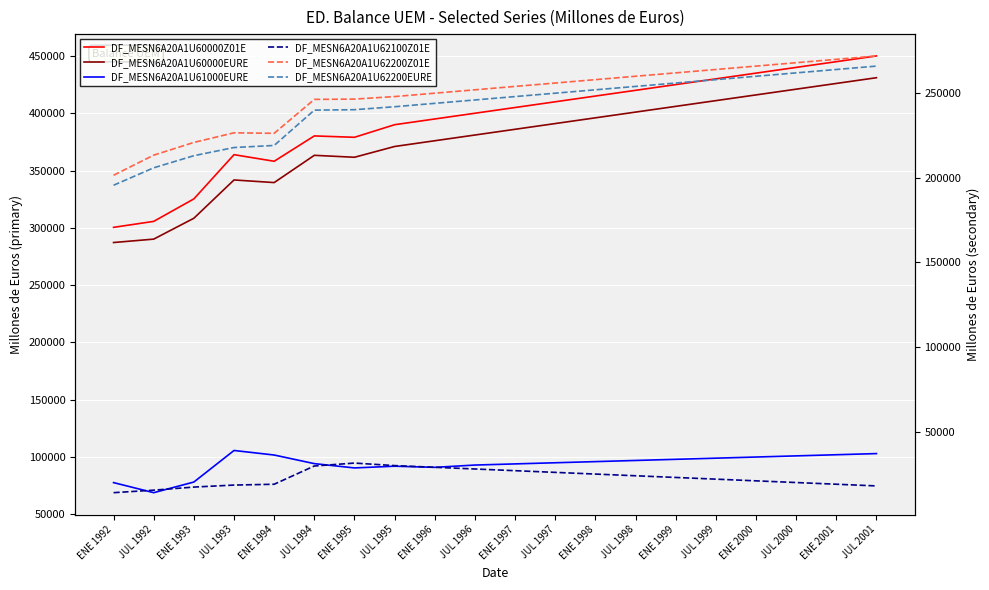

True or false: DF_MESN6A20A1U62100Z01E and DF_MESN6A20A1U61000EURE intersect in this chart.

False